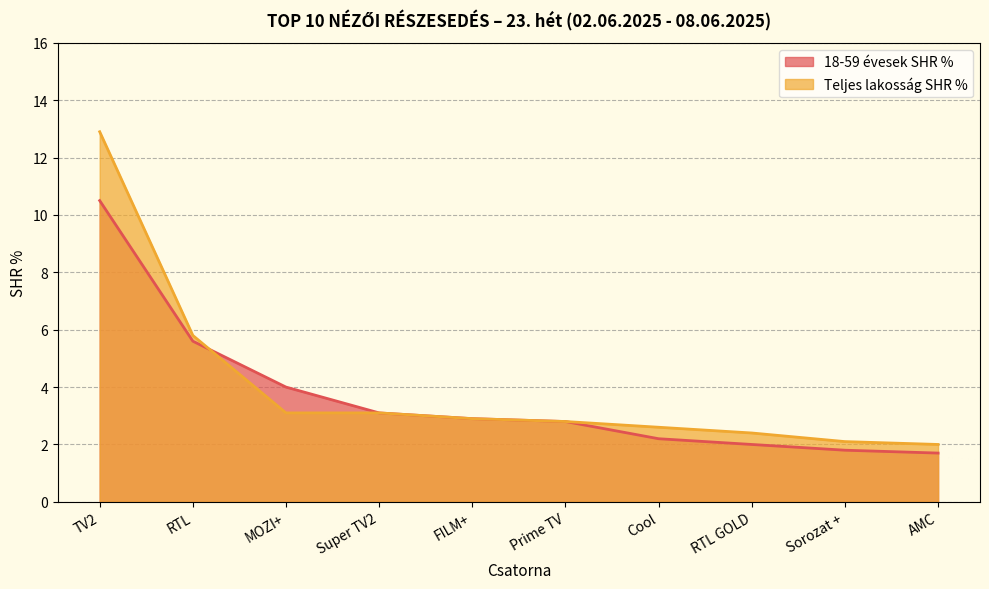

The value of Teljes lakosság SHR % at Sorozat + is 2.1. True or false?

True